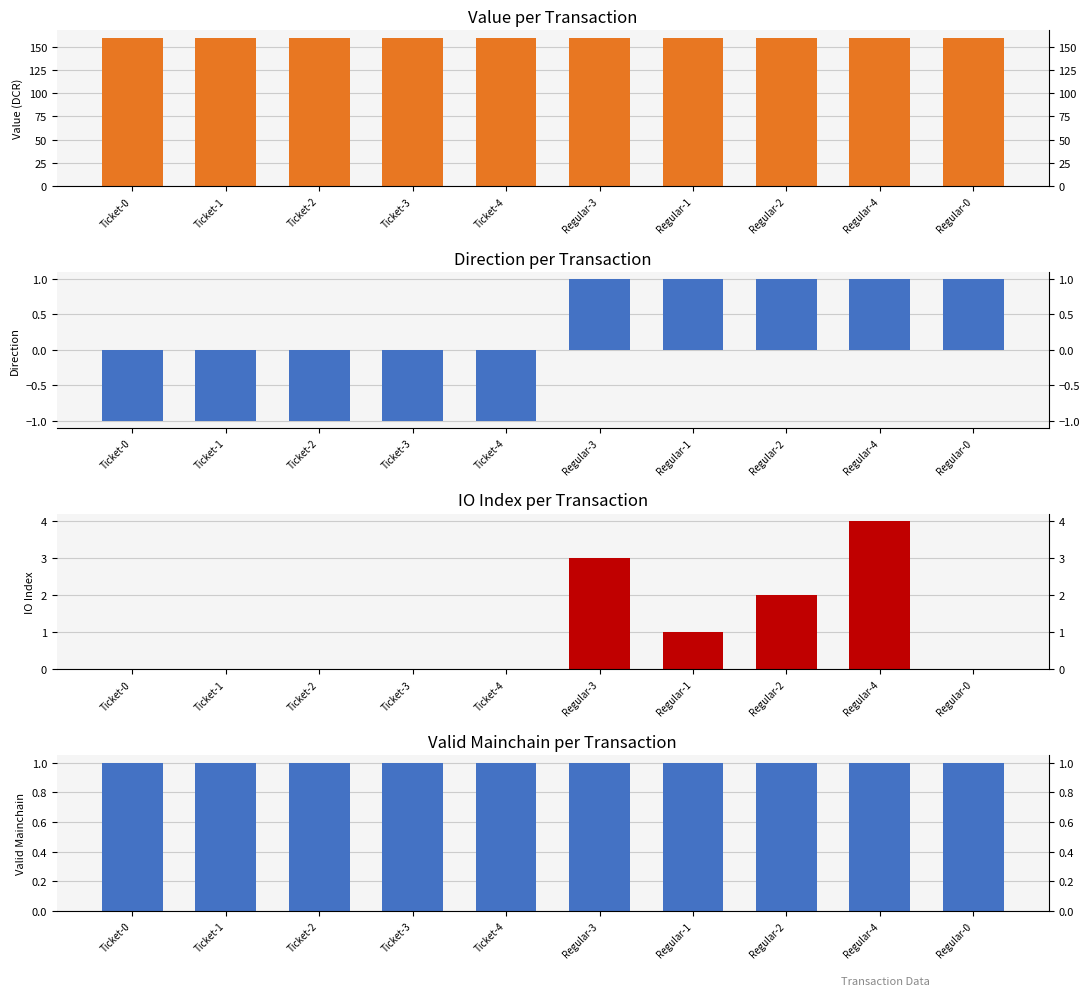

What are all the series names shown in the legend?

value, Direction per Transaction, io_index, Valid Mainchain per Transaction